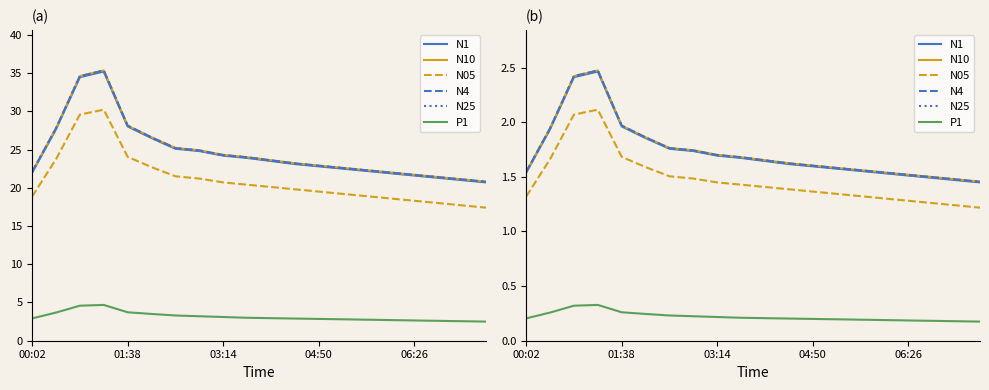

What is the total value across all series at 01:38?

9.7